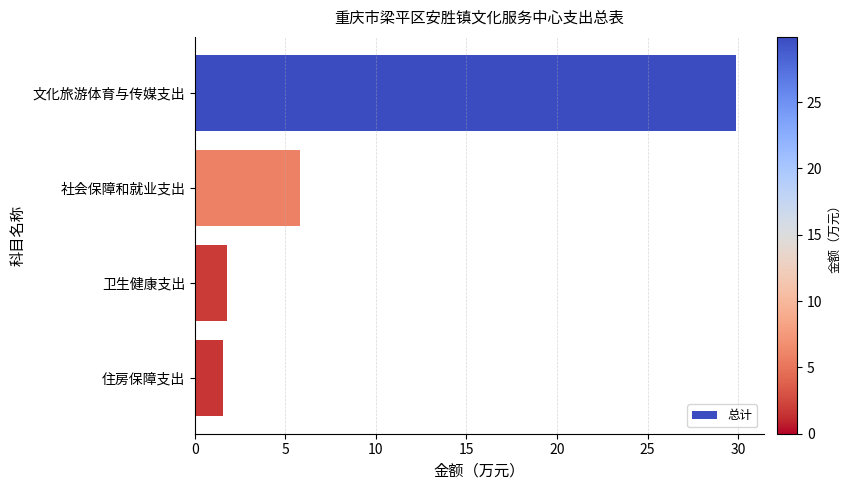

What is the value of the 2nd bar from the top?

5.8